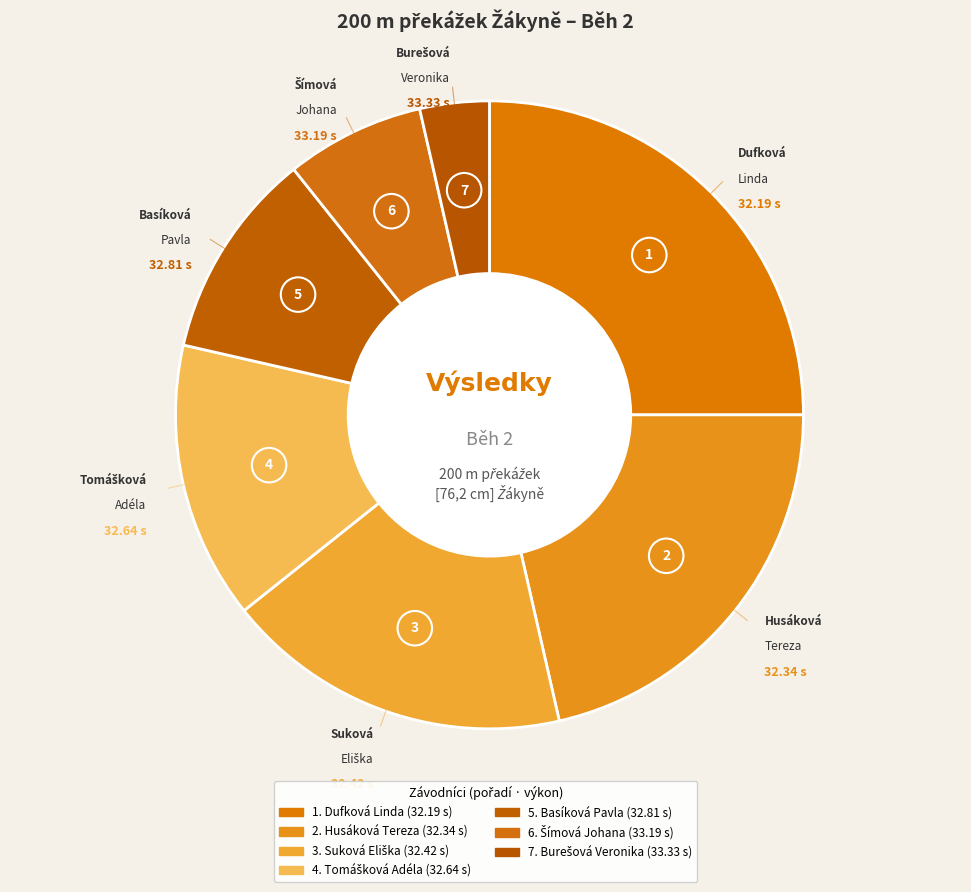

How many segments does this pie chart have?

7